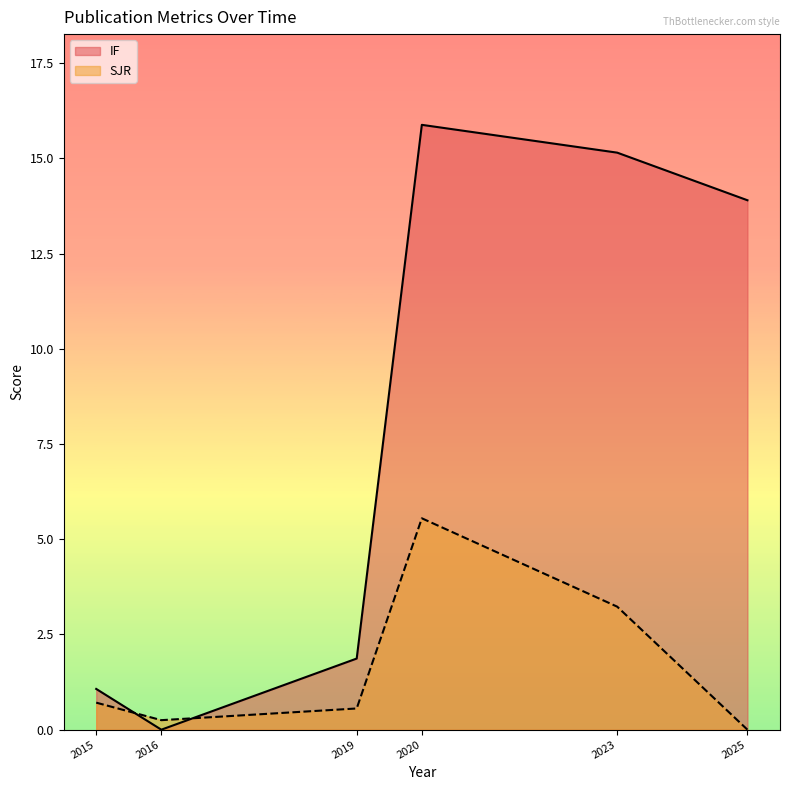

How many lines are shown in the chart?

2